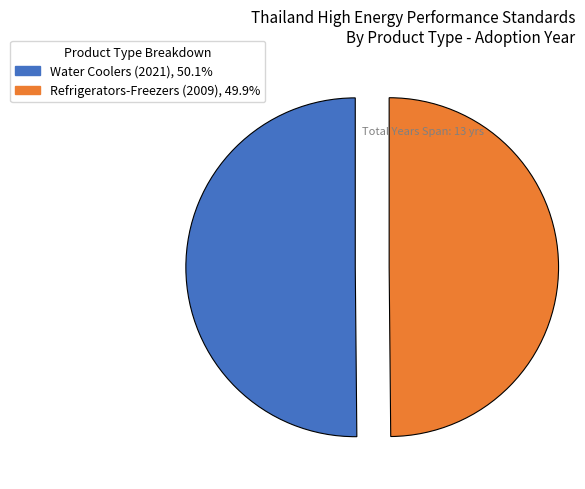

Approximately how many times larger is the value at Refrigerators-Freezers (2009), 49.9% compared to Water Coolers (2021), 50.1%?

1.0